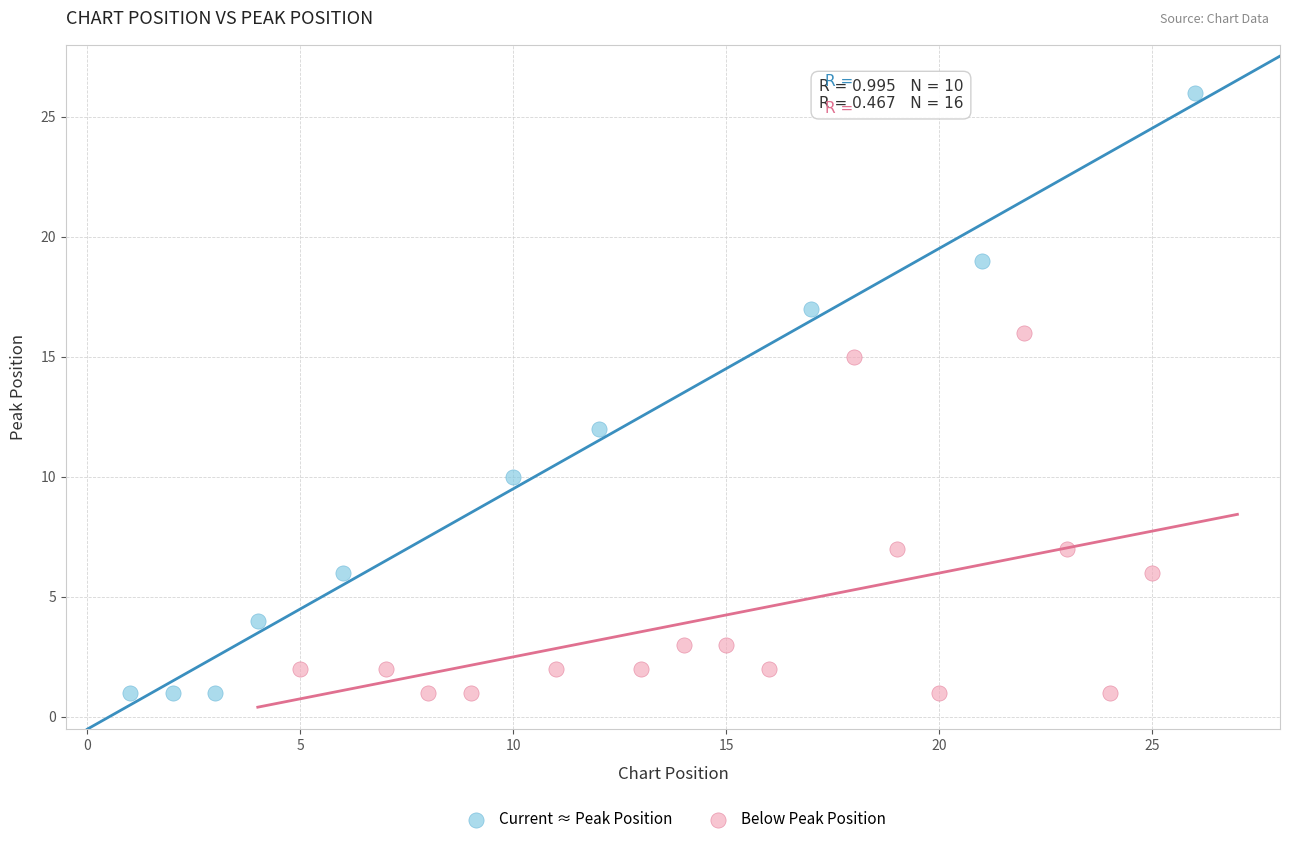

Which series contains the highest Y value?

Current ≈ Peak Position